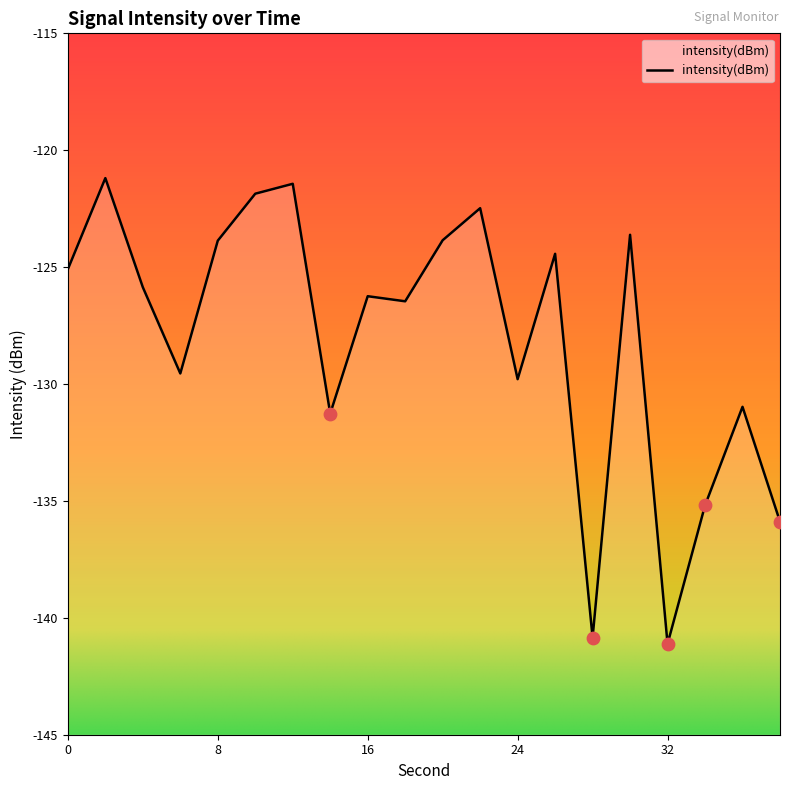

What is the change in value from 28 to 30?

+17.2